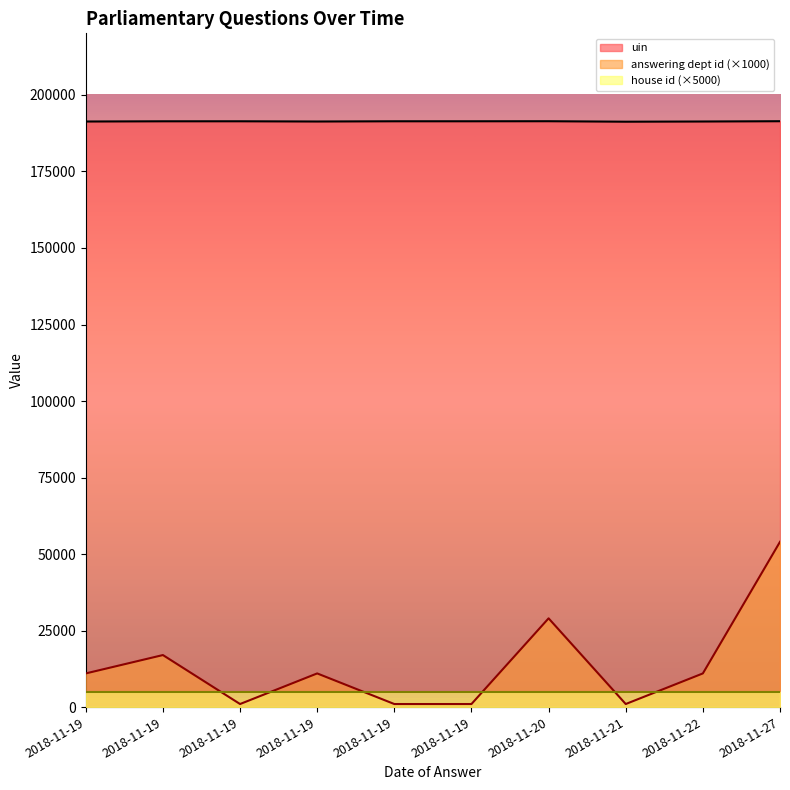

At which category does the chart reach its peak across all series?

2018-11-27